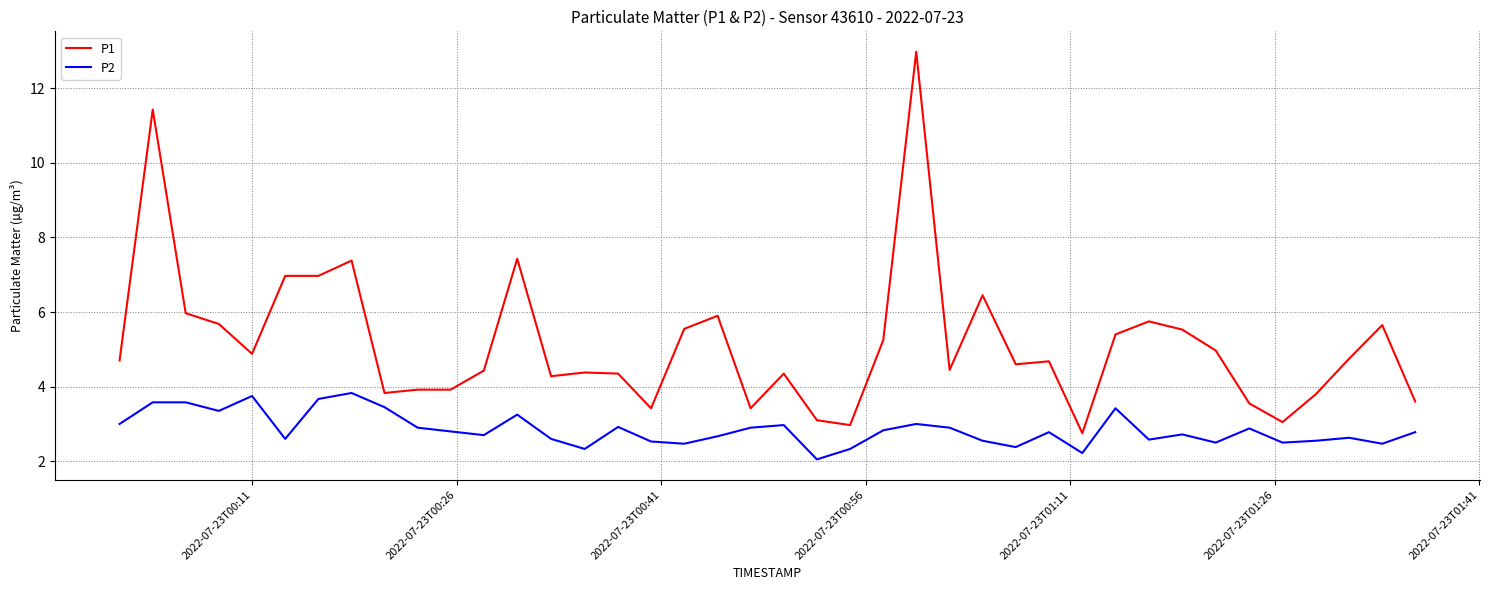

Which series has the largest total across all categories?

P1